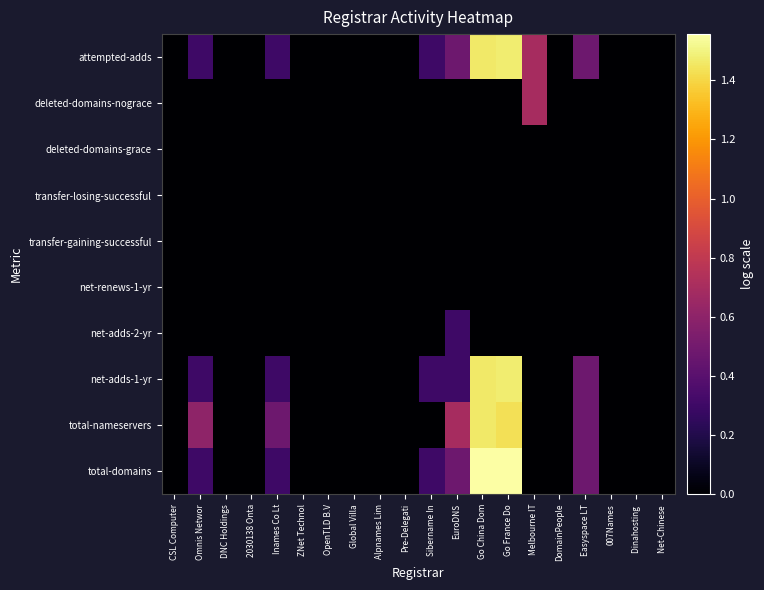

Which series has the largest total across all categories?

attempted-adds